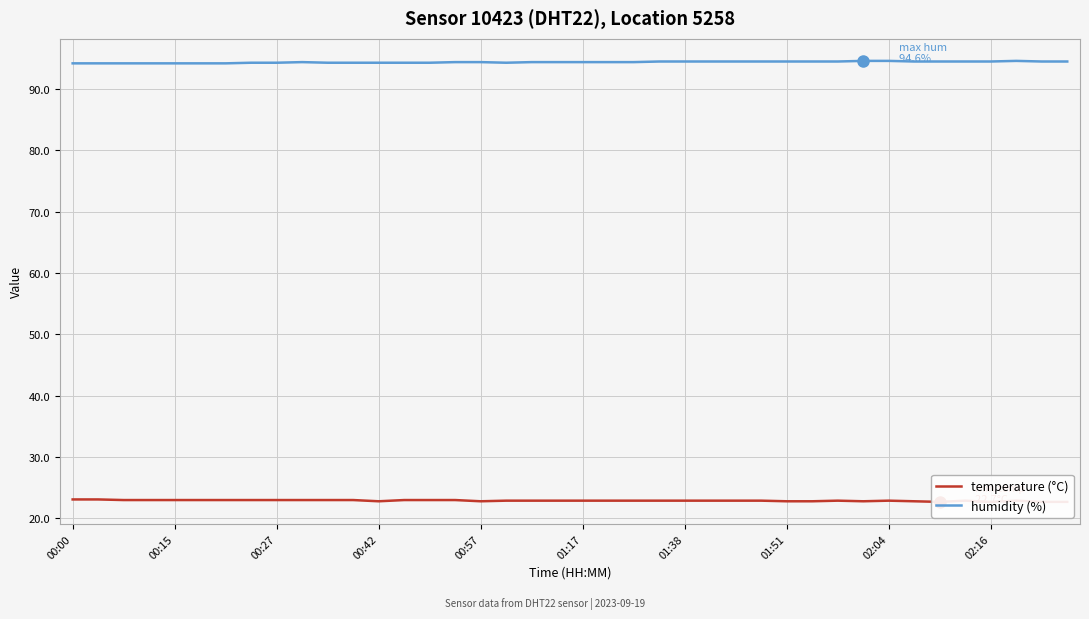

What value does the humidity (%) series have at 21?

94.4